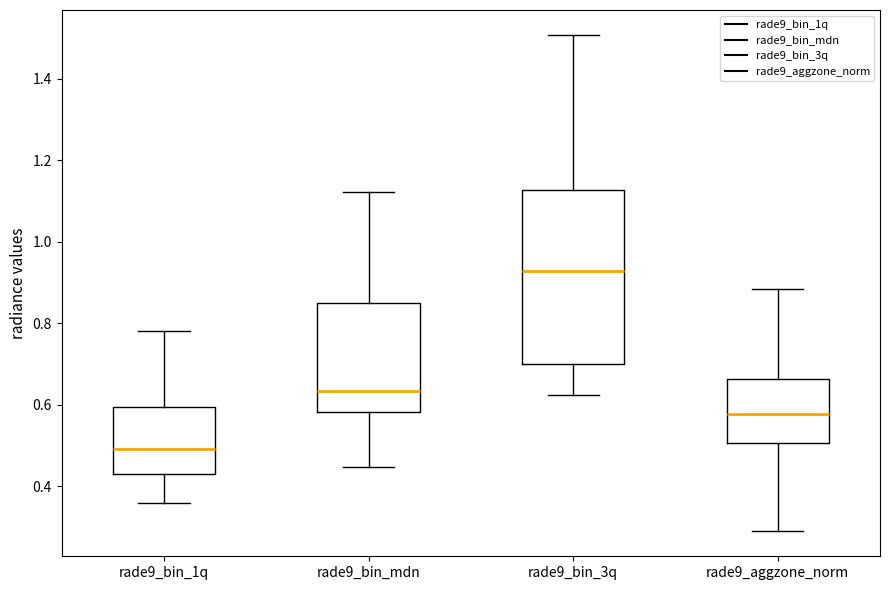

Which box is the tallest, from its lower edge to its upper edge?

rade9_bin_3q